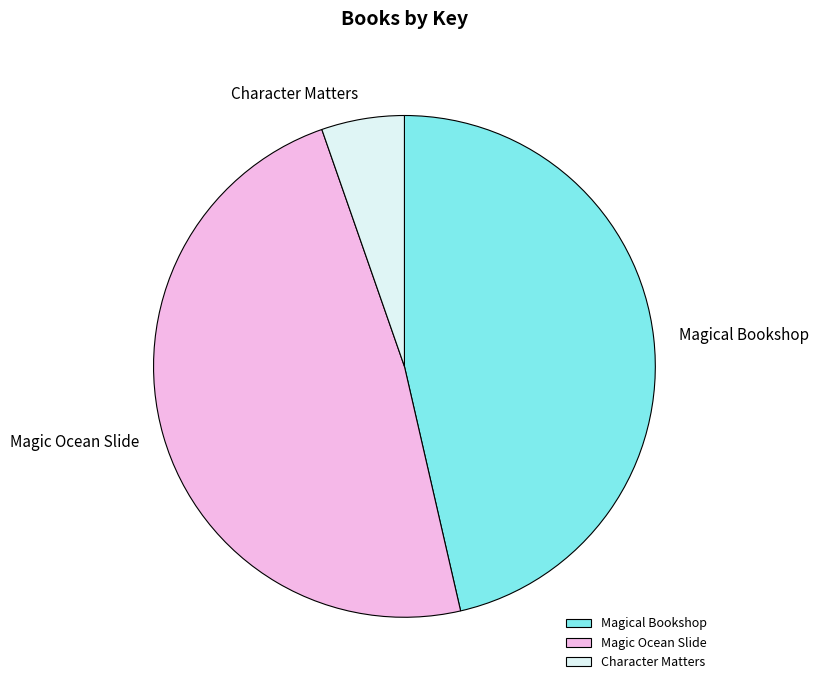

Do Magic Ocean Slide and Magical Bookshop together represent more than half of the pie?

Yes